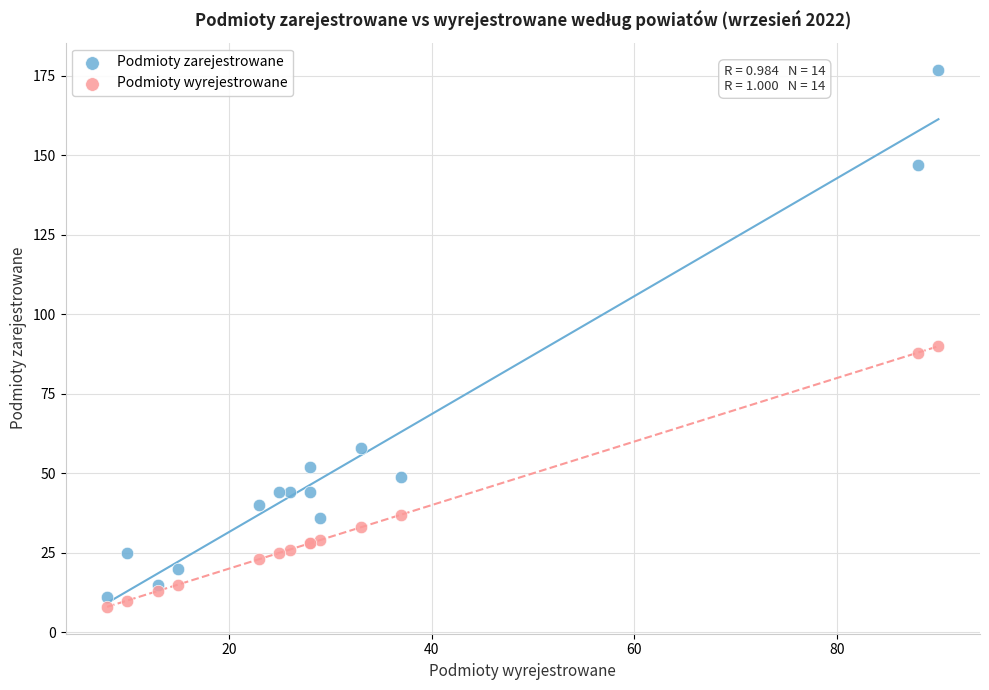

Which series has the widest spread of Y values?

Podmioty zarejestrowane